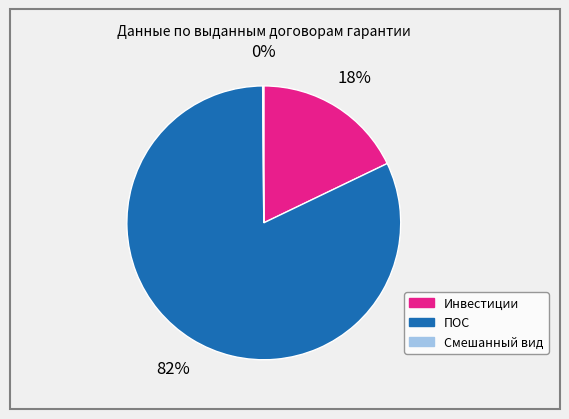

Is the sum of Инвестиции and ПОС greater than half?

Yes